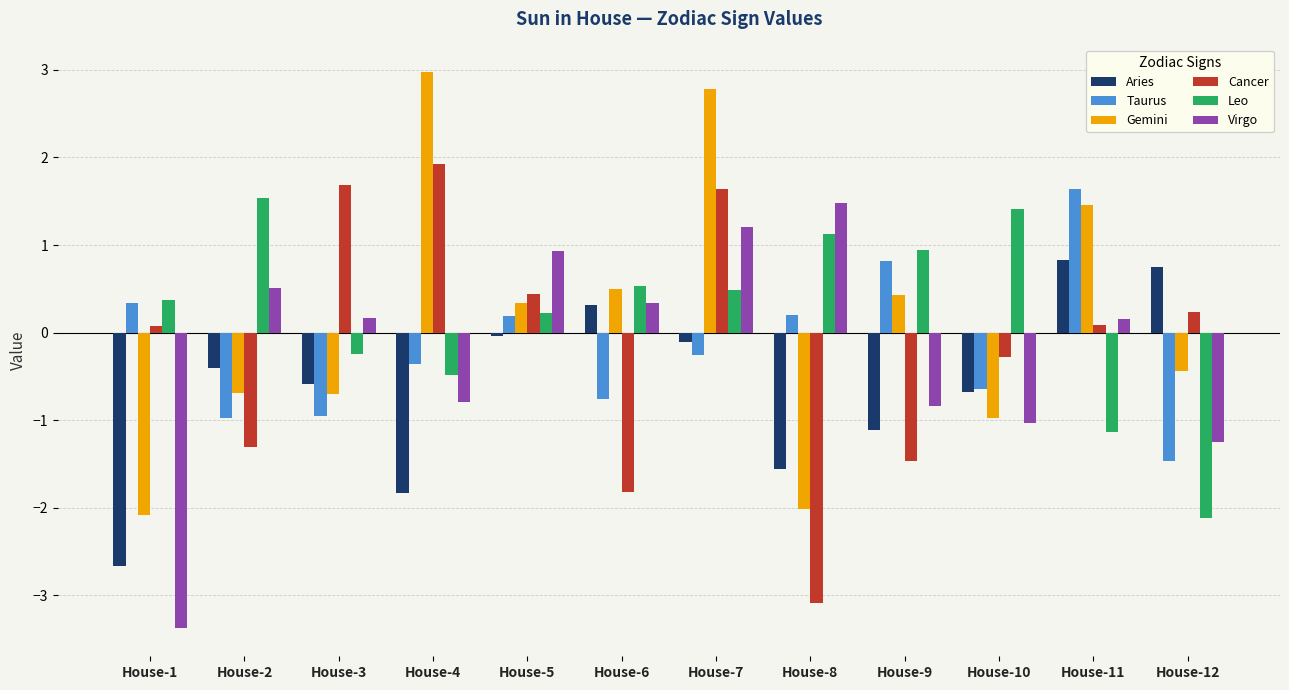

Which category has the highest value across all series?

House-4